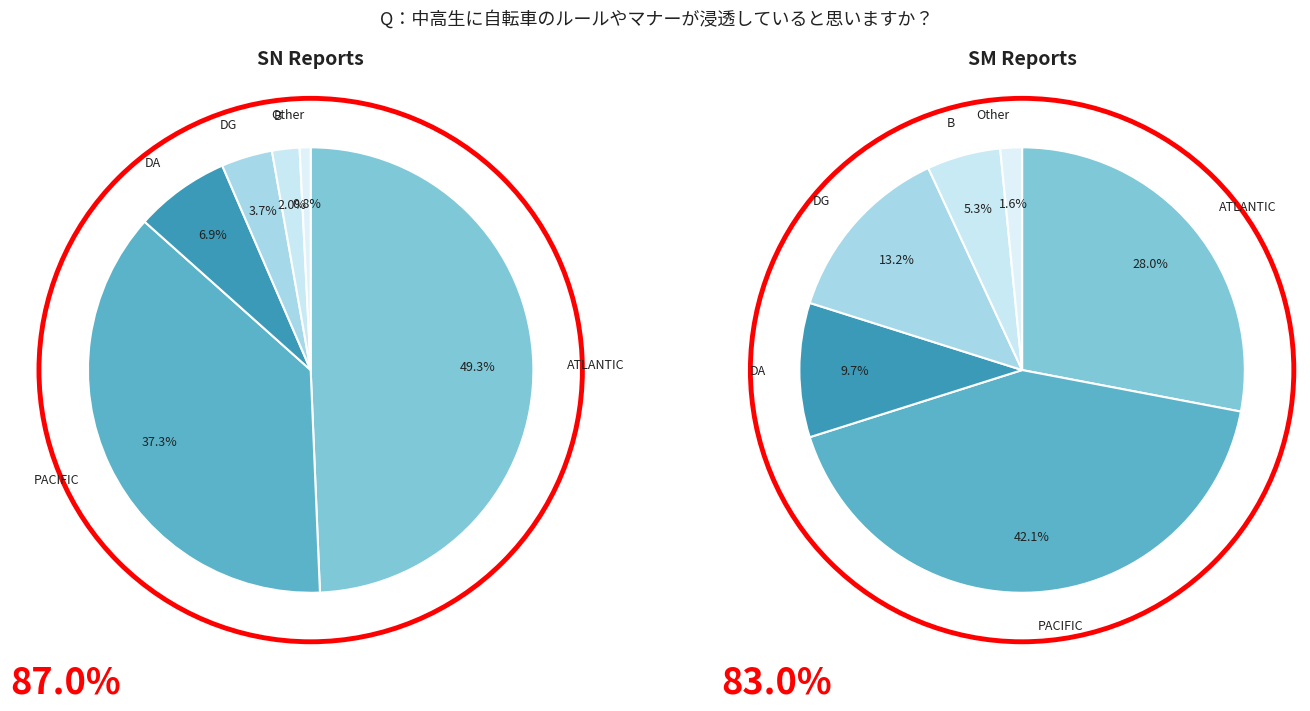

Do DA and ATLANTIC together represent more than half of the pie?

Yes